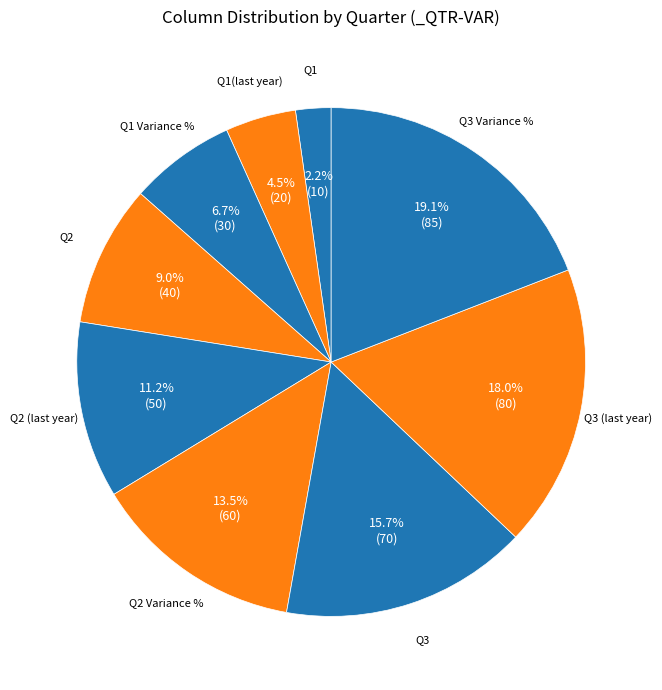

How many segments does this pie chart have?

9